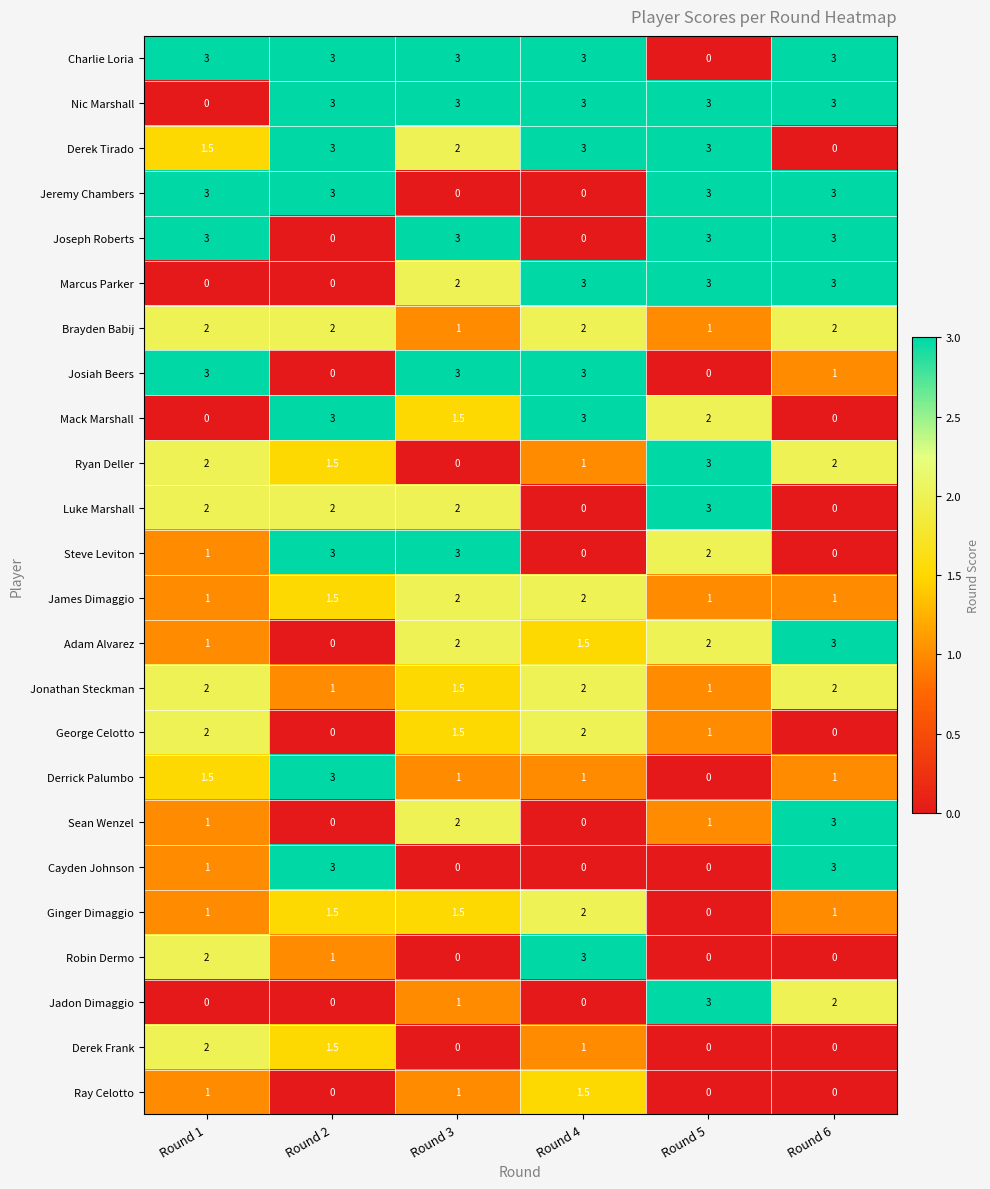

What is the total value across all series at Round 6?

36.0